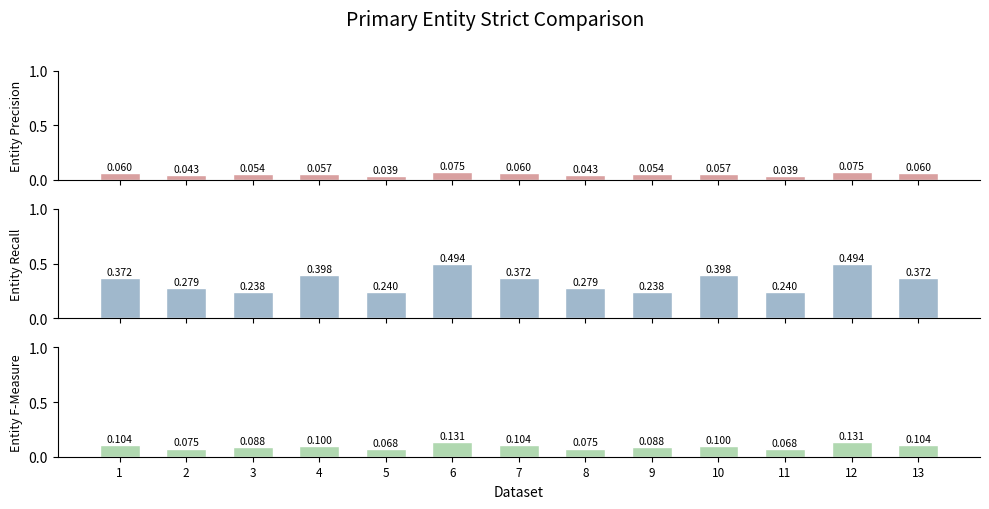

What is the total value across all series at 13?

0.5